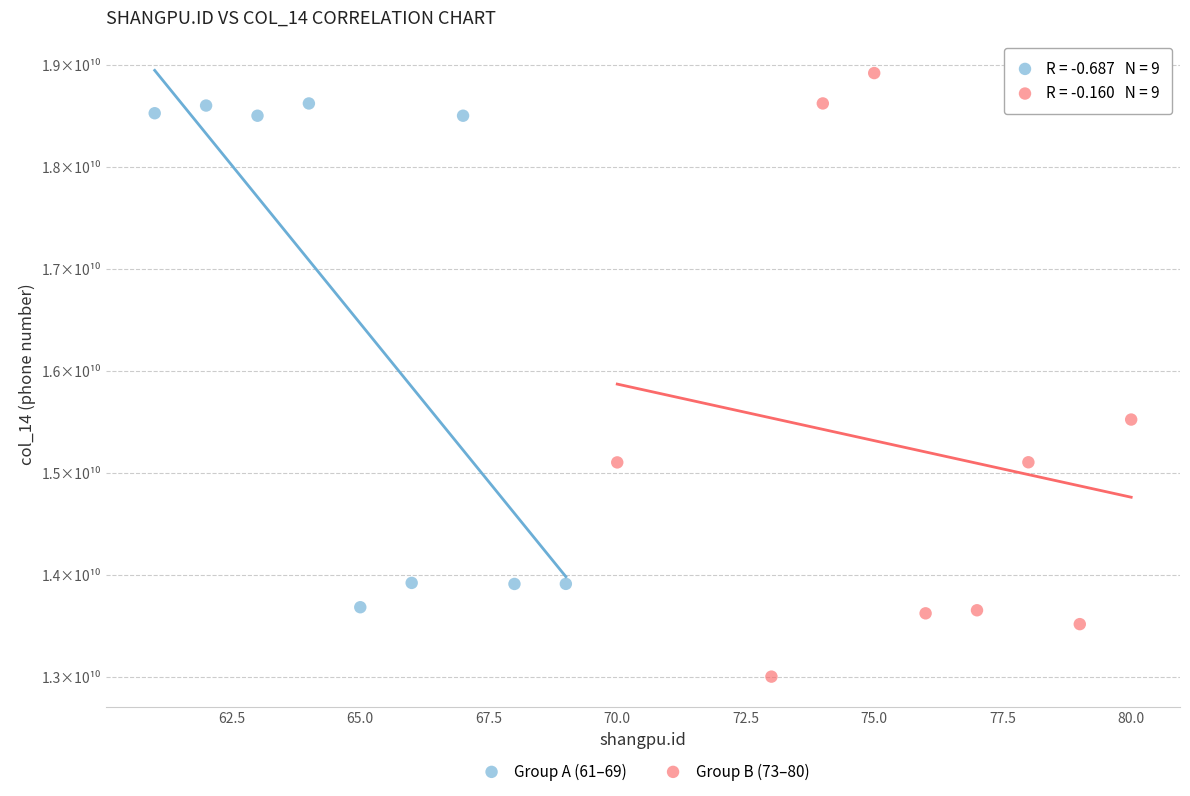

What are all the series names shown in the legend?

Group A (61–69), Group B (73–80)